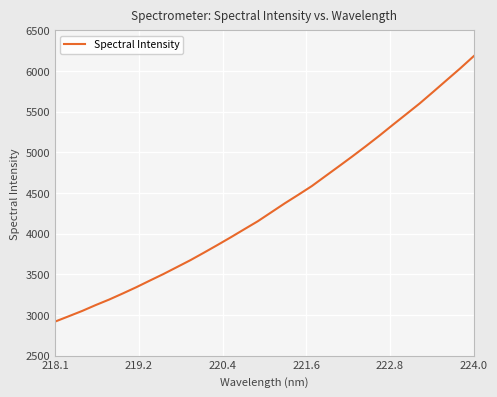

What is the maximum value shown in the chart?

6183.2